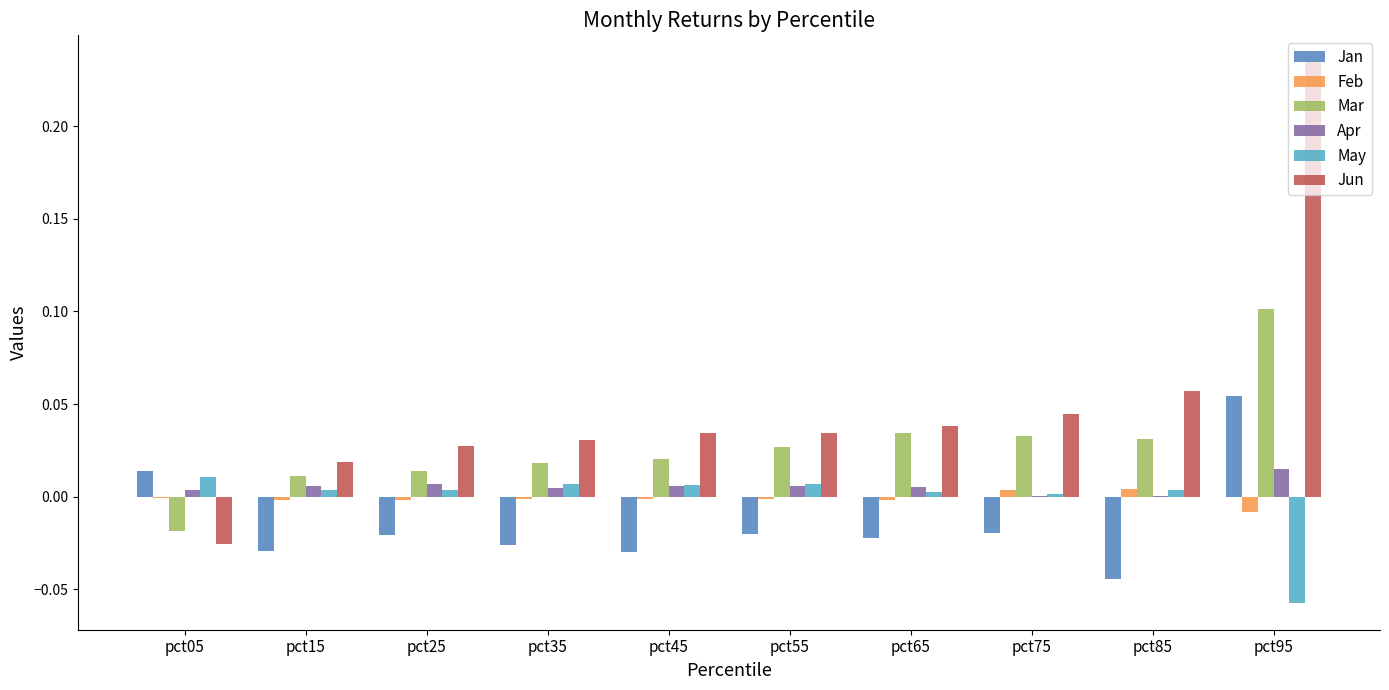

Which series has the largest range (max minus min)?

Jun